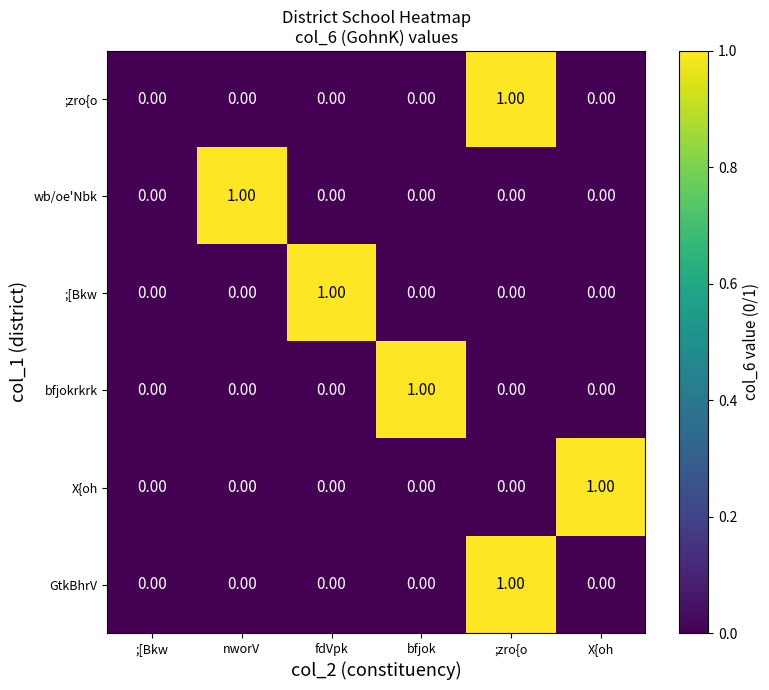

What is the difference between the highest and lowest values at nworV?

1